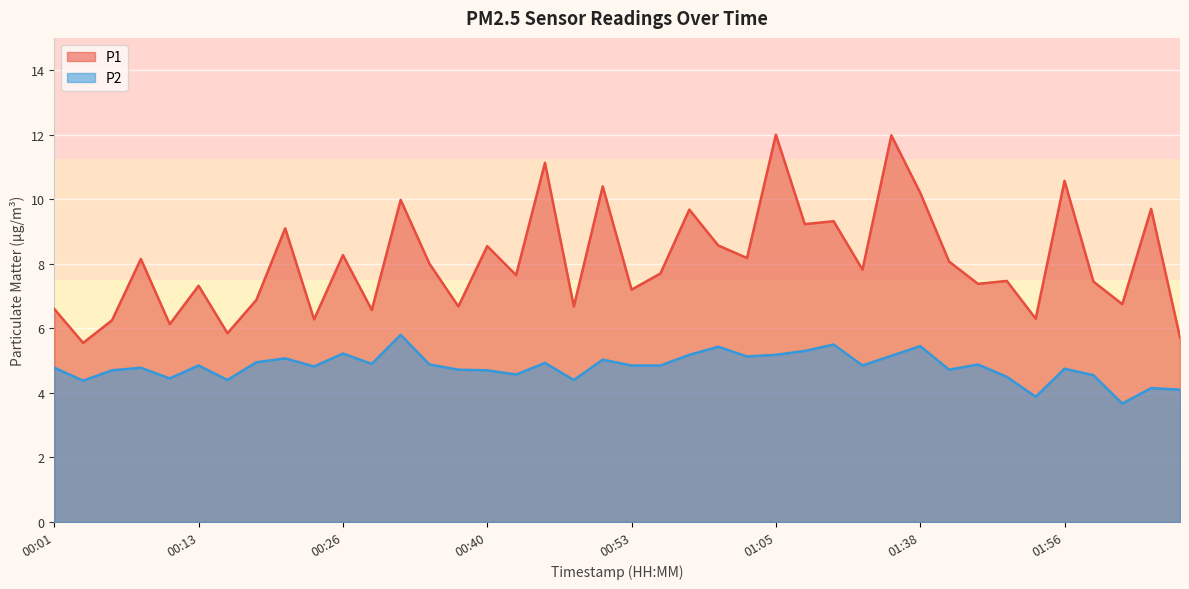

What is the smallest value displayed?

3.7